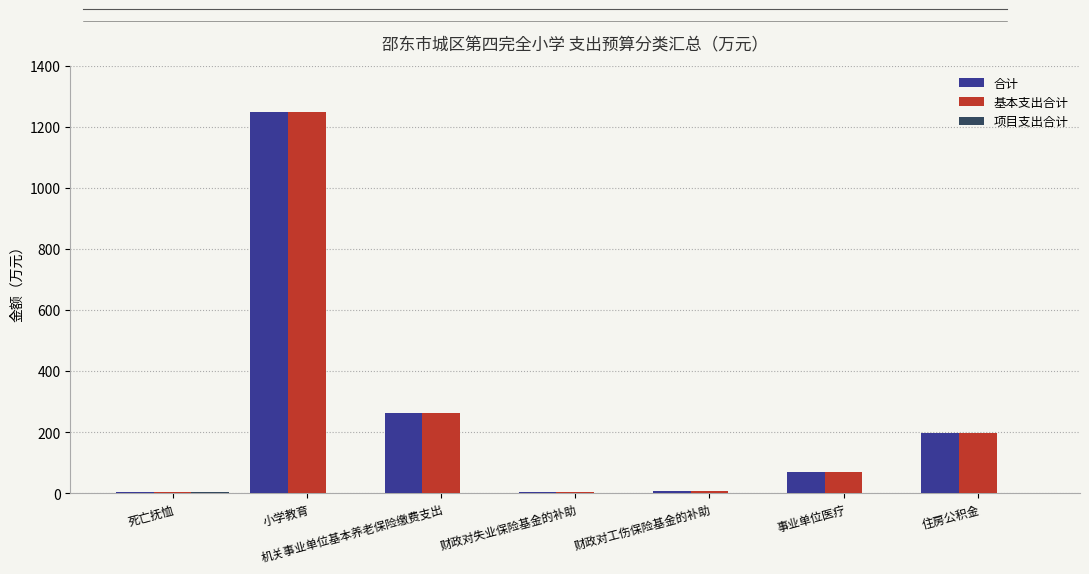

Is the value of 合计 at 财政对工伤保险基金的补助 greater than the value of 基本支出合计 at 事业单位医疗?

No